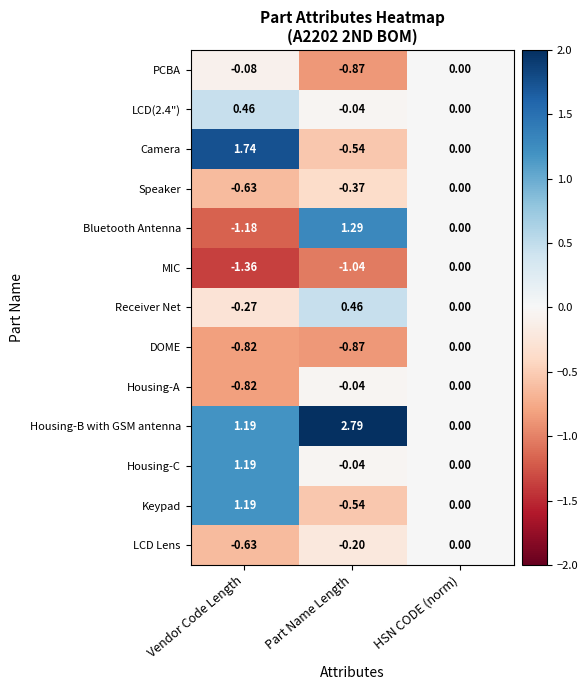

Rank the categories by PCBA value from lowest to highest.

Part Name Length, Vendor Code Length, HSN CODE (norm)